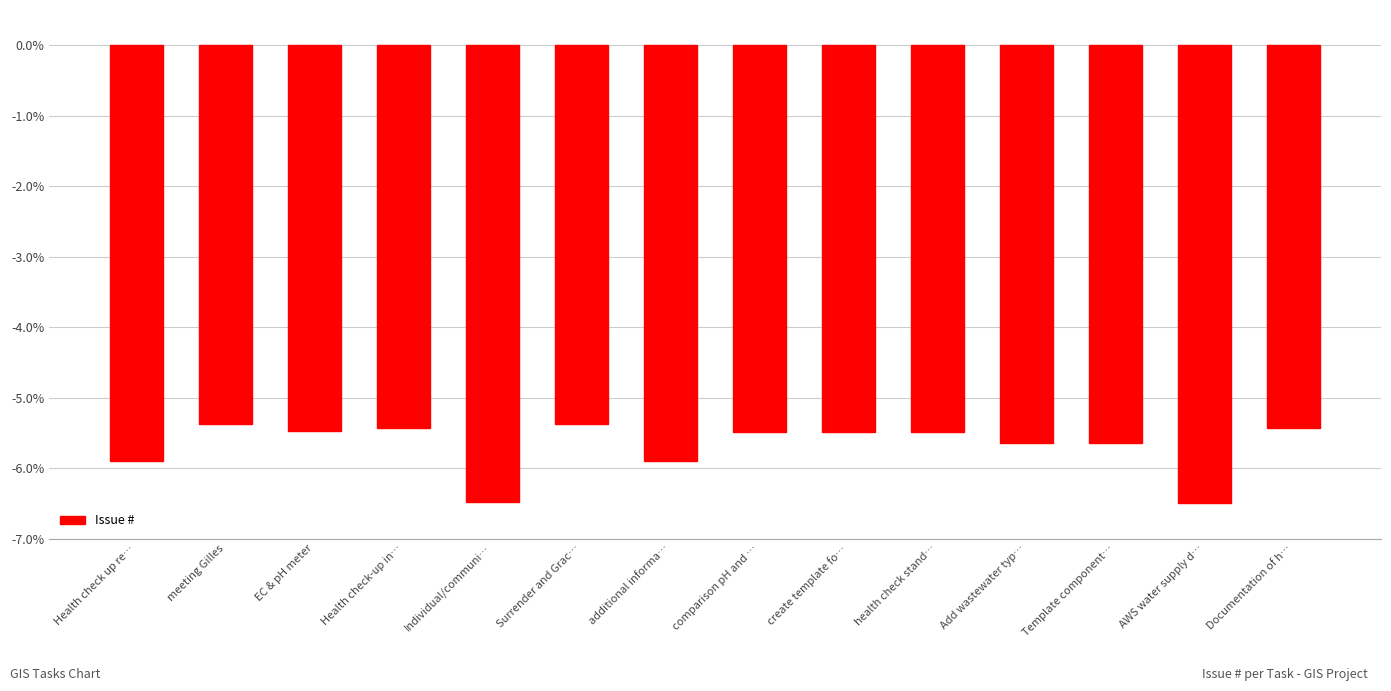

What is the difference between the values at AWS water supply d… and create template fo…?

1.0